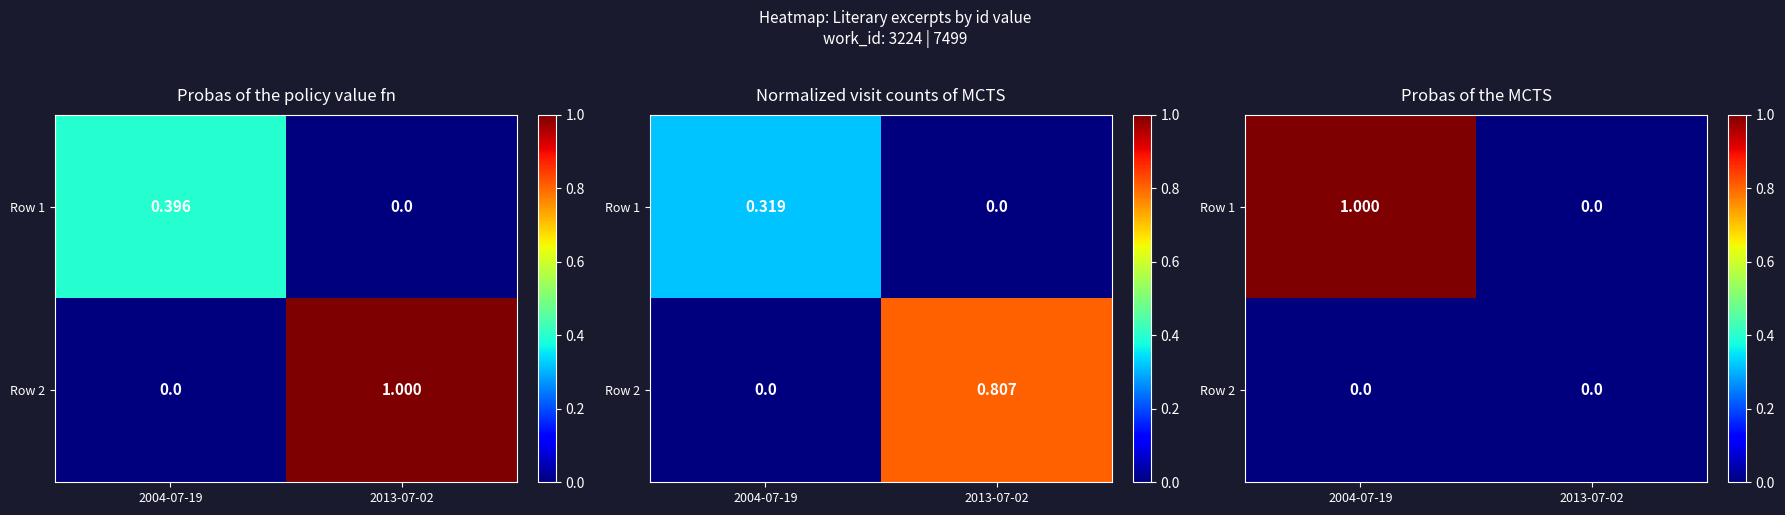

Which category has the highest value across all series?

2004-07-19